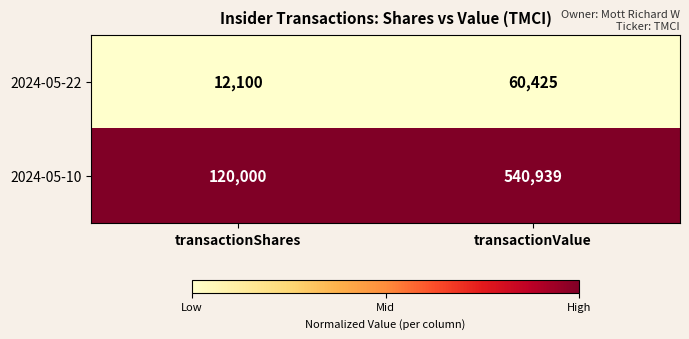

List the series in order of their peak value, highest first.

2024-05-10, 2024-05-22